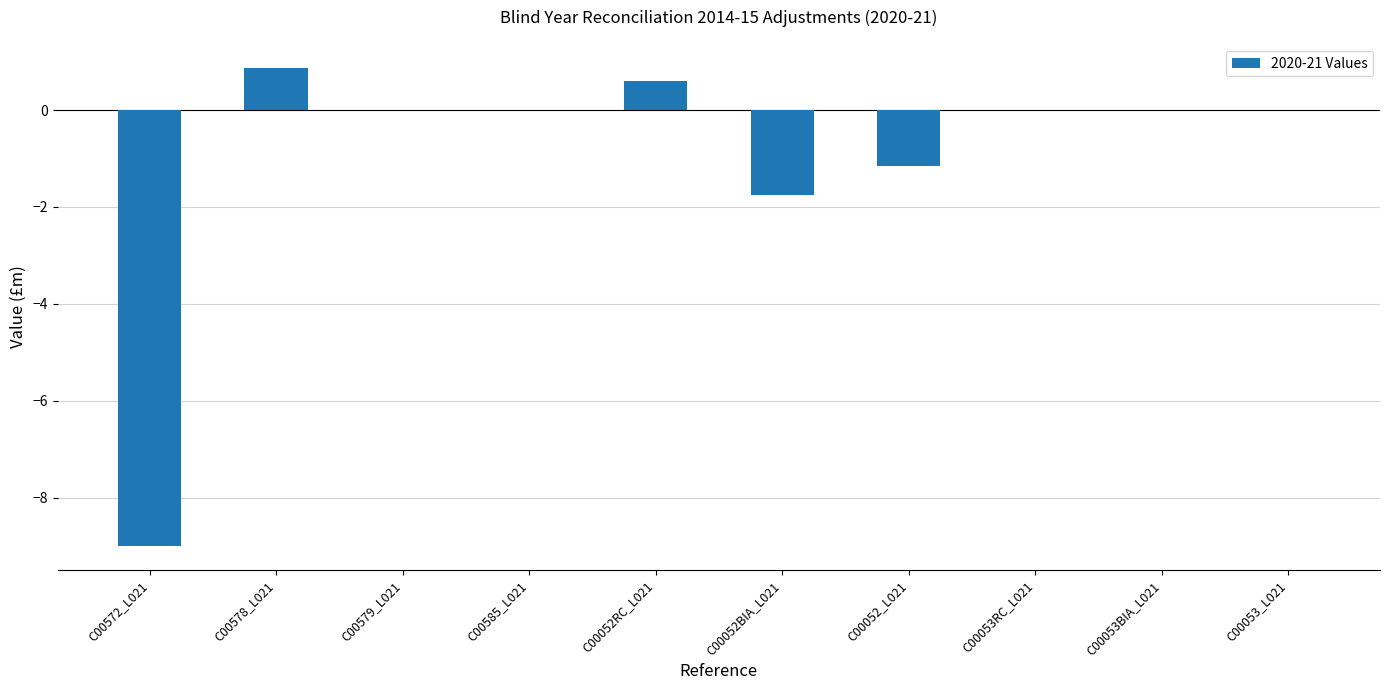

What is the sum of the values at C00053_L021 and C00052RC_L021?

0.6